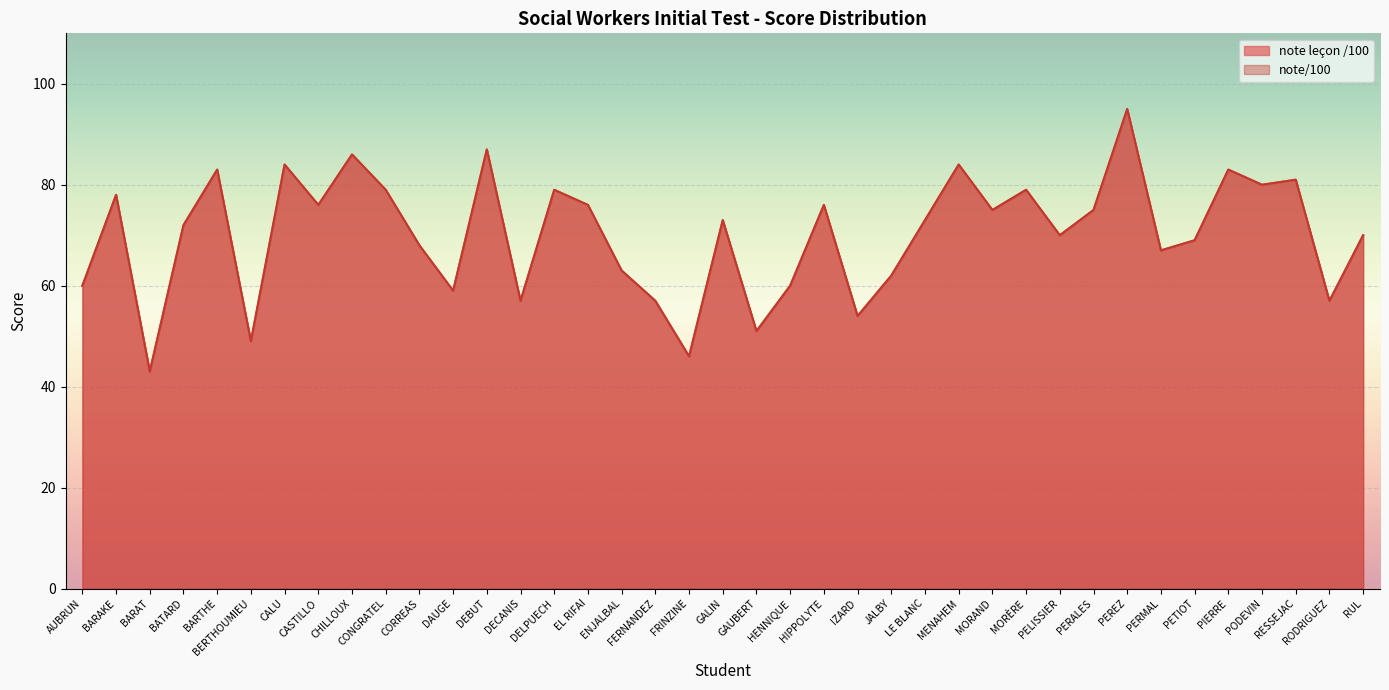

Reading left to right, list all the values displayed in this chart.

note leçon /100: AUBRUN=60	BARAKE=78	BARAT=43	BATARD=72	BARTHE=83	BERTHOUMIEU=49	CALU=84	CASTILLO=76	CHILLOUX=86	CONGRATEL=79	CORREAS=68	DAUGE=59	DEBUT=87	DECANIS=57	DELPUECH=79	EL RIFAI=76	ENJALBAL=63	FERNANDEZ=57	FRINZINE=46	GALIN=73	GAUBERT=51	HENNIQUE=60	HIPPOLYTE=76	IZARD=54	JALBY=62	LE BLANC=73	MENAHEM=84	MORAND=75	MORÈRE=79	PELISSIER=70	PERALES=75	PEREZ=95	PERMAL=67	PETIOT=69	PIERRE=83	PODEVIN=80	RESSEJAC=81	RODRIGUEZ=57	RUL=70
note/100: AUBRUN=60	BARAKE=78	BARAT=43	BATARD=72	BARTHE=83	BERTHOUMIEU=49	CALU=84	CASTILLO=76	CHILLOUX=86	CONGRATEL=79	CORREAS=68	DAUGE=59	DEBUT=87	DECANIS=57	DELPUECH=79	EL RIFAI=76	ENJALBAL=63	FERNANDEZ=57	FRINZINE=46	GALIN=73	GAUBERT=51	HENNIQUE=60	HIPPOLYTE=76	IZARD=54	JALBY=62	LE BLANC=73	MENAHEM=84	MORAND=75	MORÈRE=79	PELISSIER=70	PERALES=75	PEREZ=95	PERMAL=67	PETIOT=69	PIERRE=83	PODEVIN=80	RESSEJAC=81	RODRIGUEZ=57	RUL=70